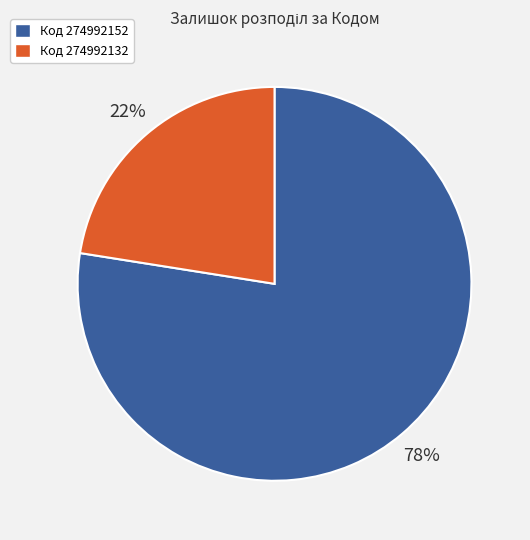

To the nearest percent, what is the average slice percentage?

50%